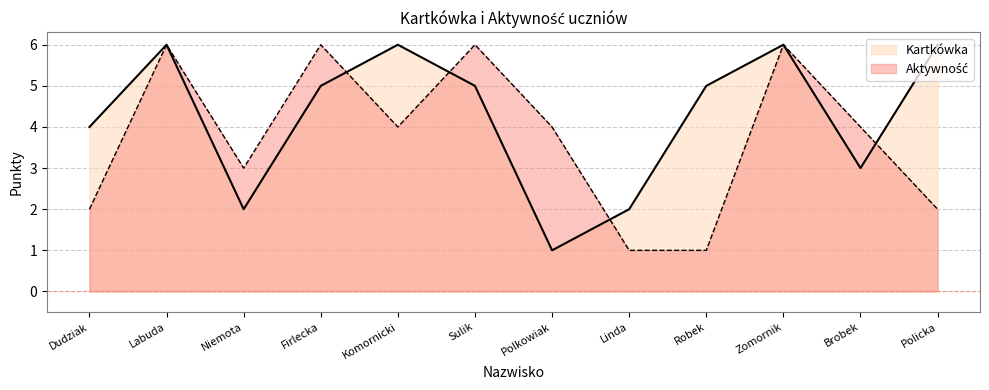

How many intersections are there between Aktywność and Kartkówka?

4